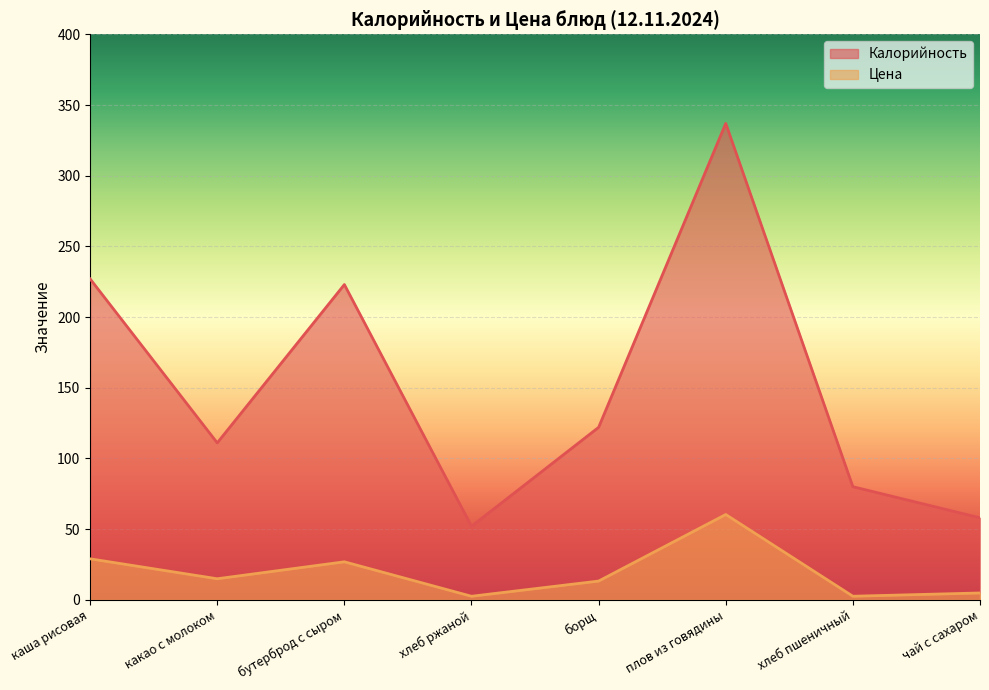

How many interior local peaks does the Калорийность series have?

2